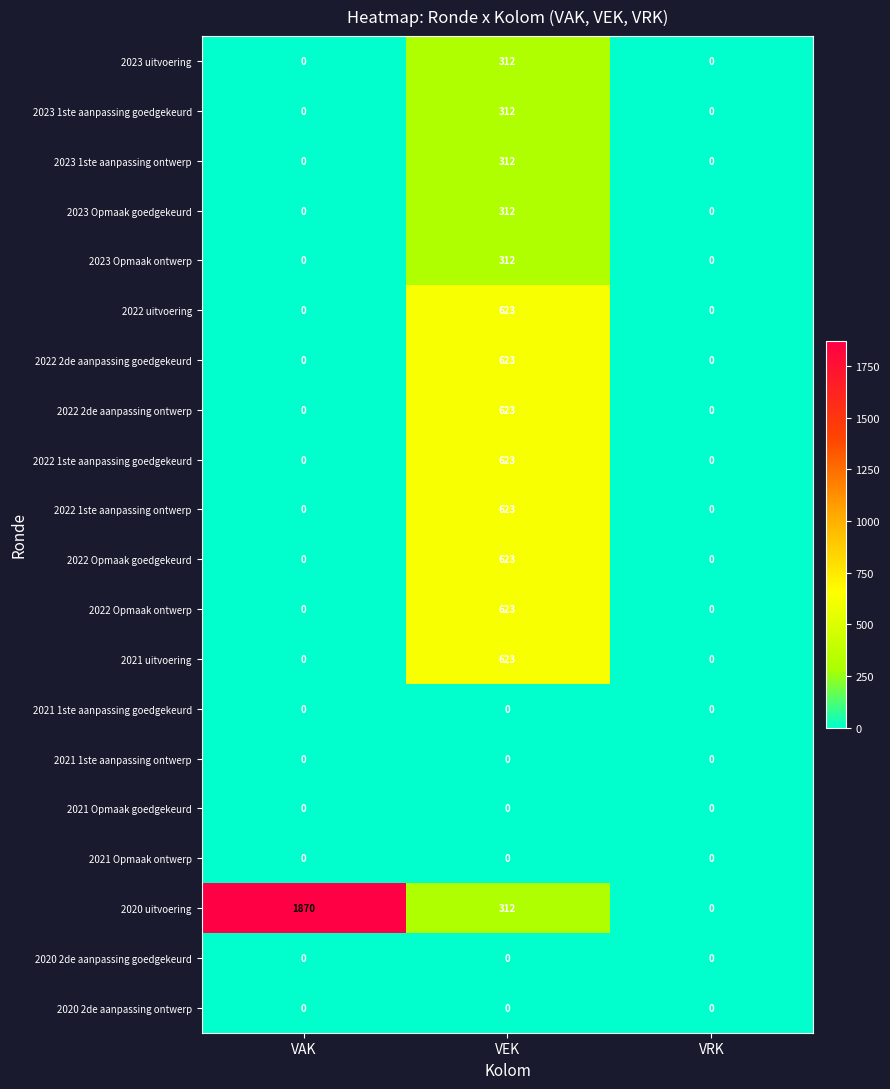

At which category is the sum across all series the highest?

VEK